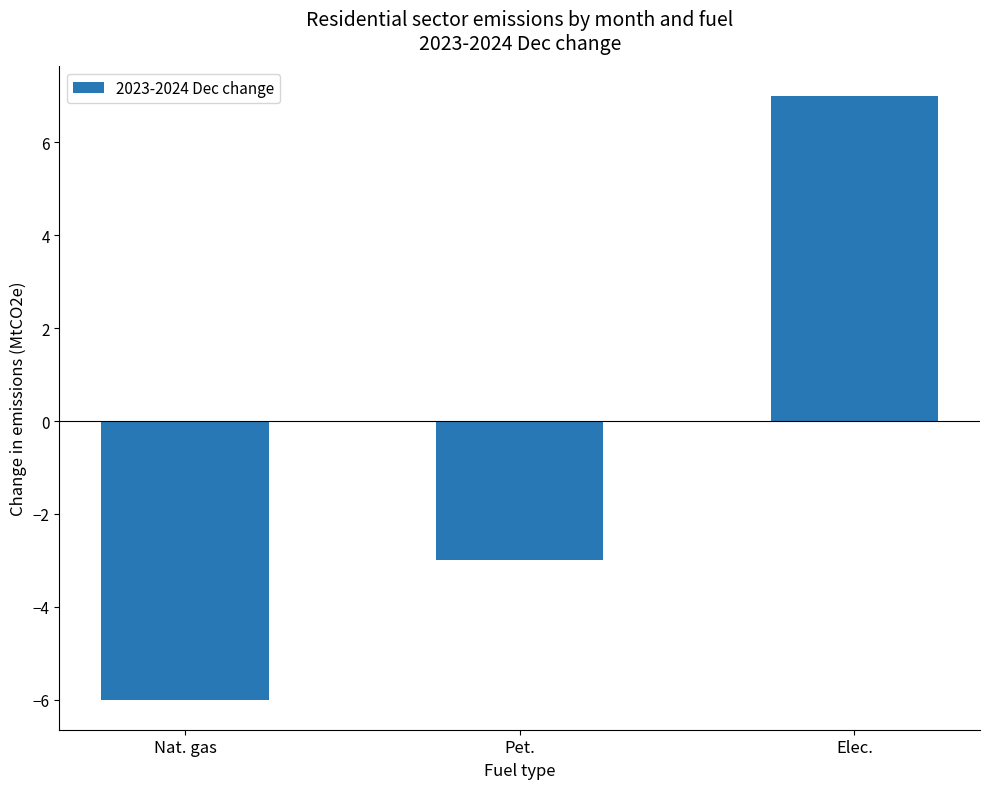

Is it true that the value at Elec. is 12?

False